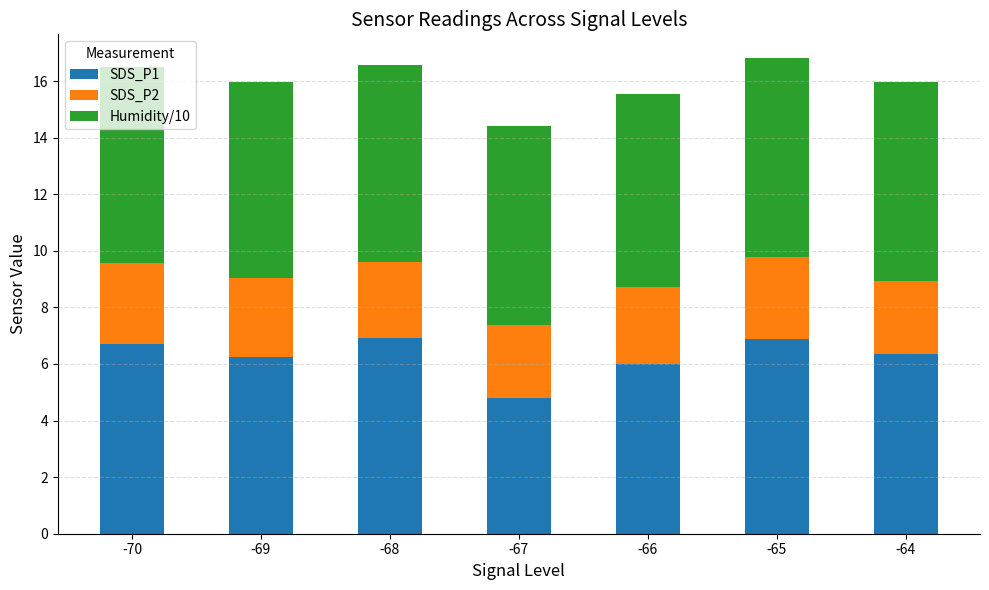

What is the average value of the SDS_P1 series?

6.3